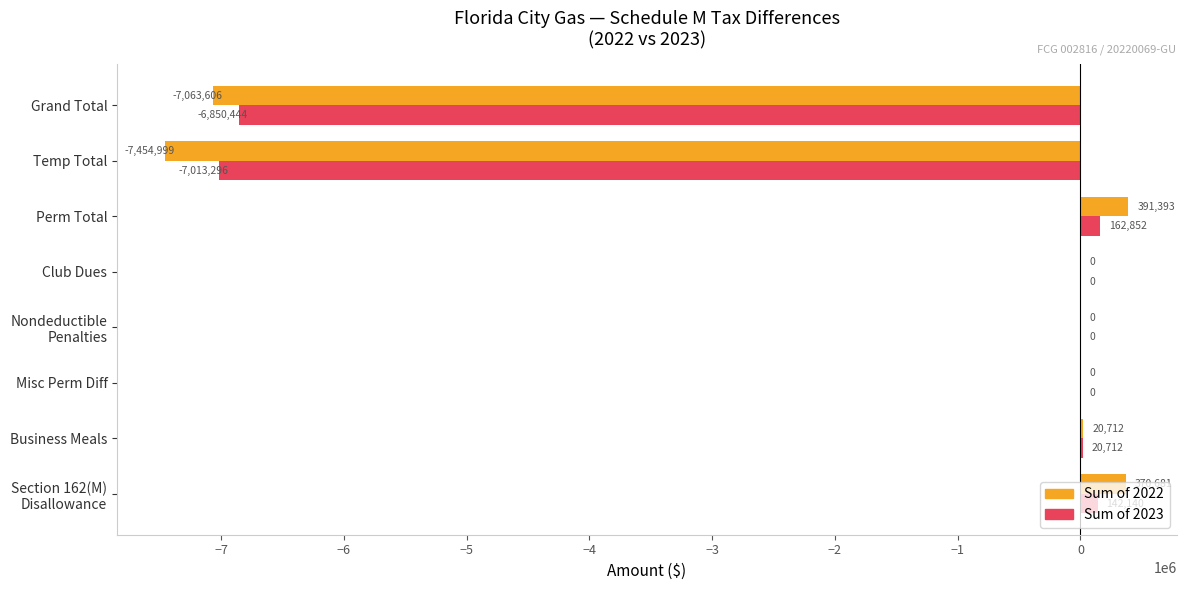

Count the number of categories in the chart.

8